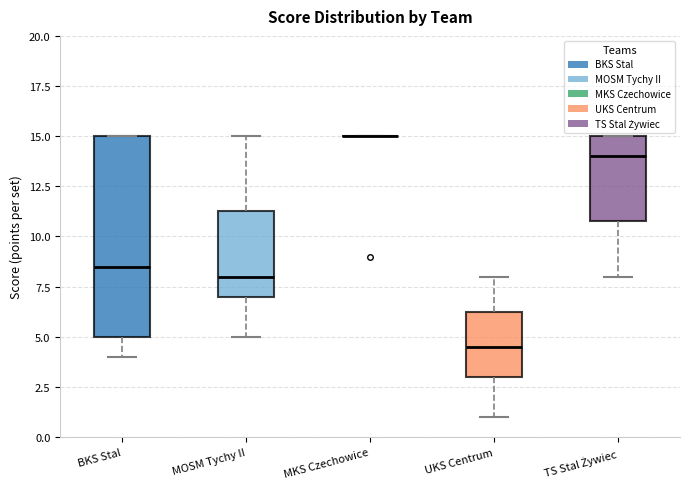

Which box is the tallest, from its lower edge to its upper edge?

BKS Stal